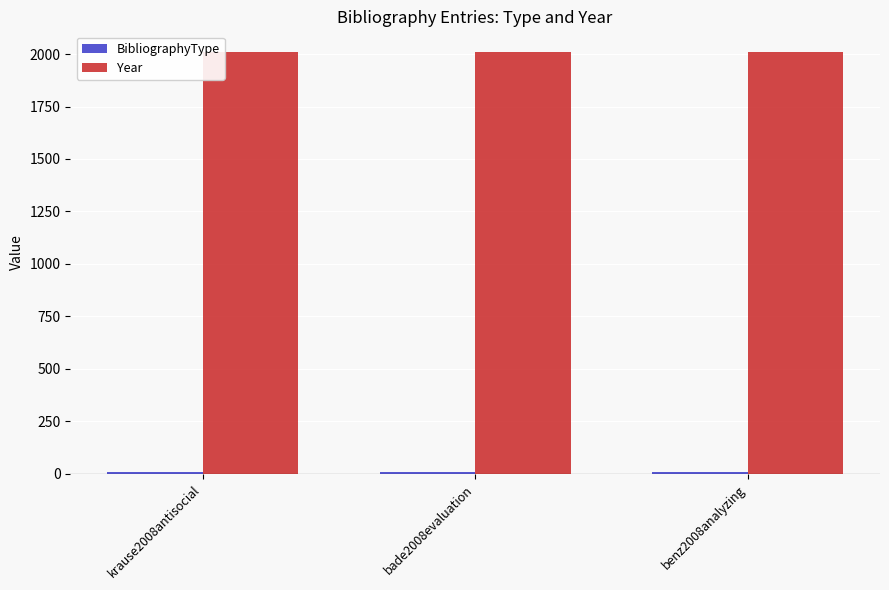

How many data points does each series have?

3